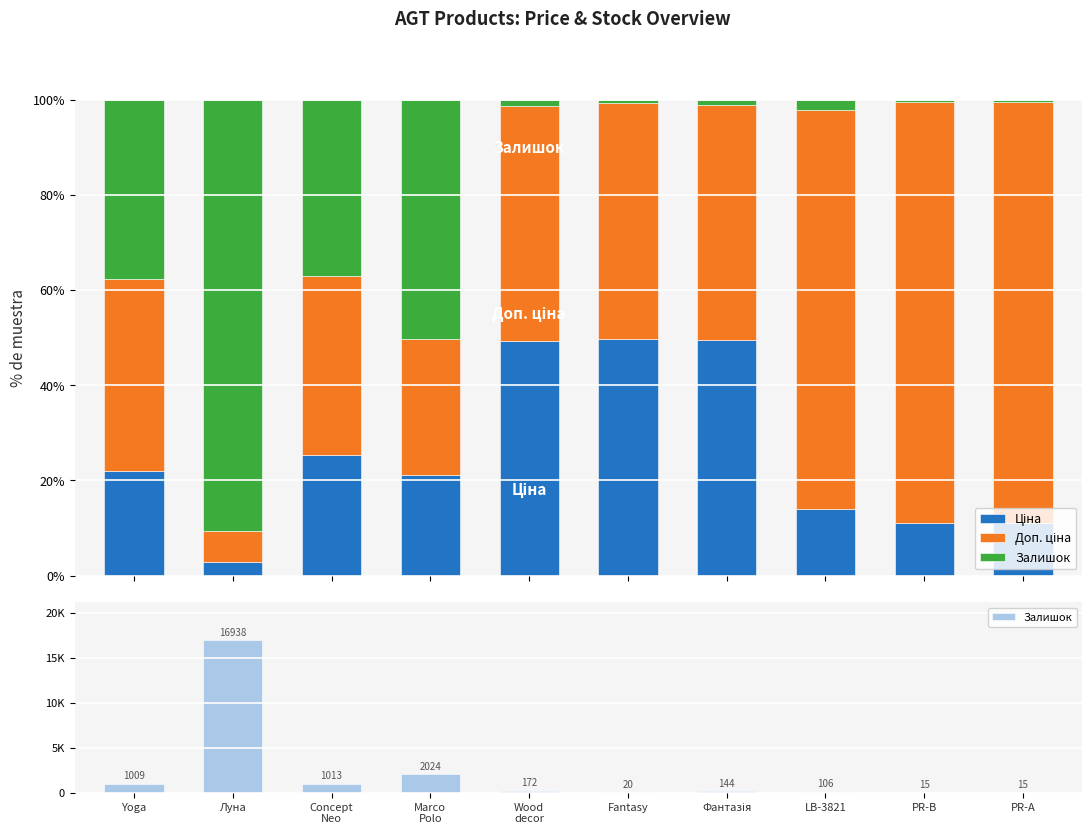

Is the value of Доп. ціна at Фантазія greater than the value of Залишок at PR-А?

Yes